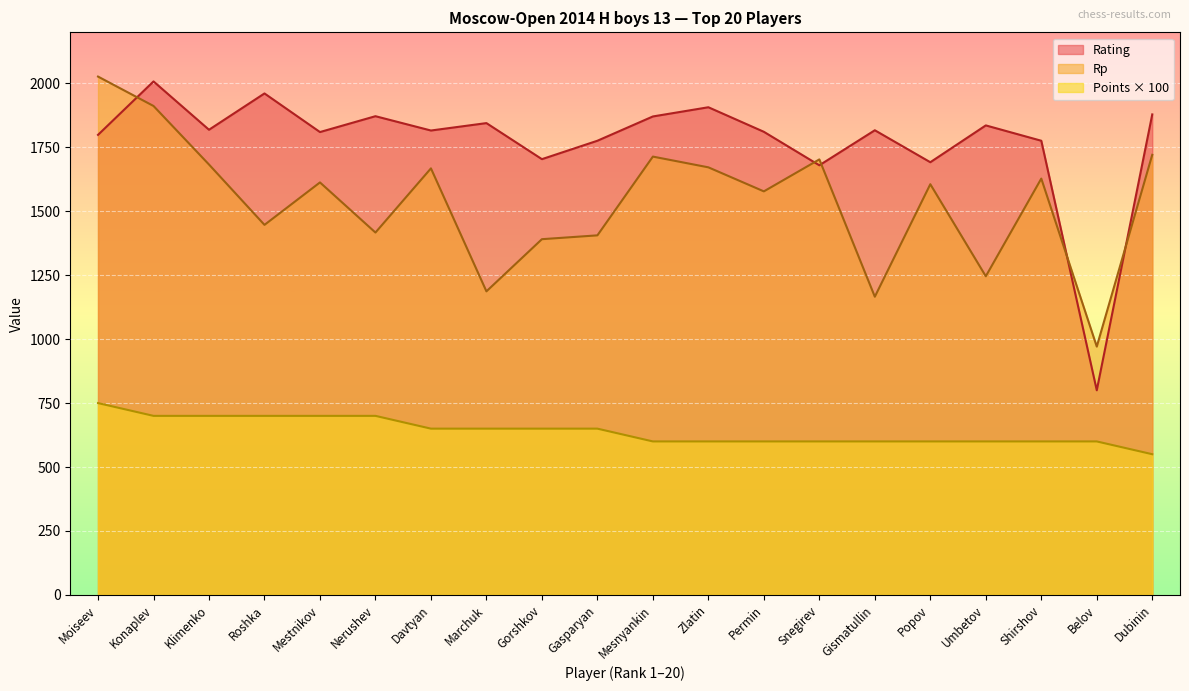

How many data points in Rp are less than 1613?

10